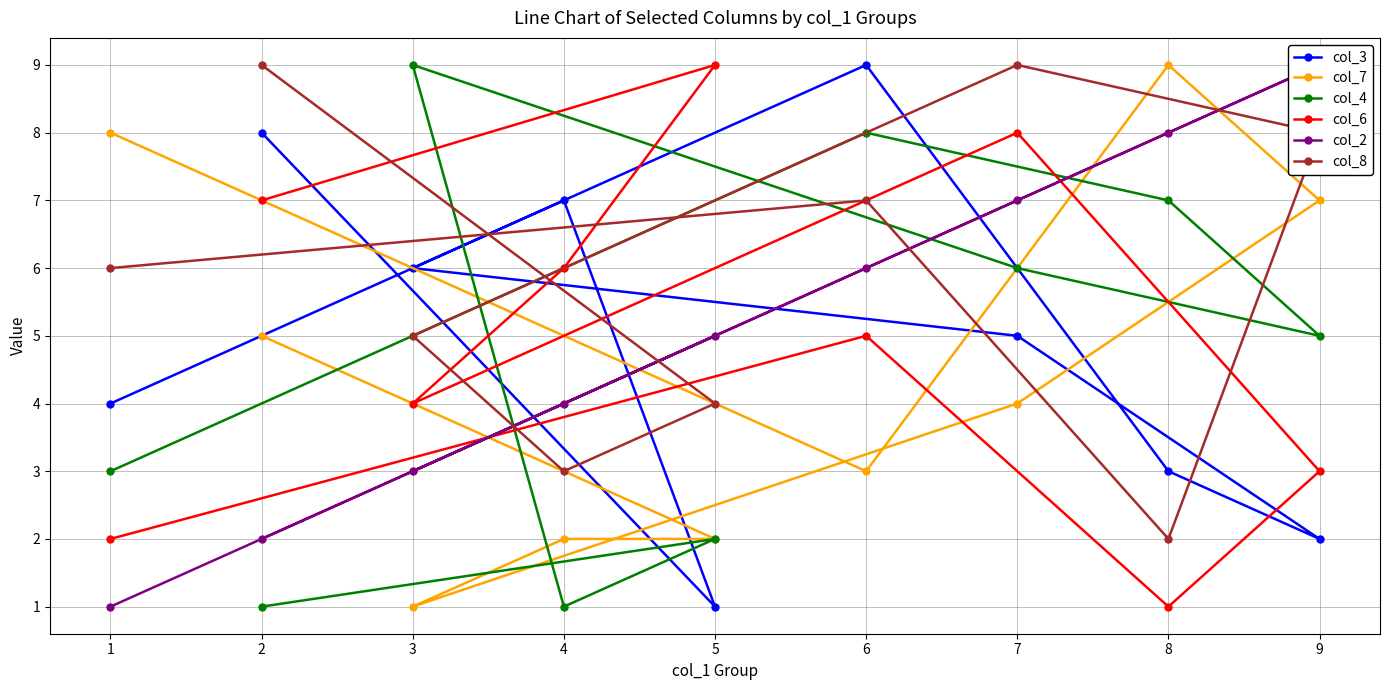

What are all the series names shown in the legend?

col_3, col_7, col_4, col_6, col_2, col_8